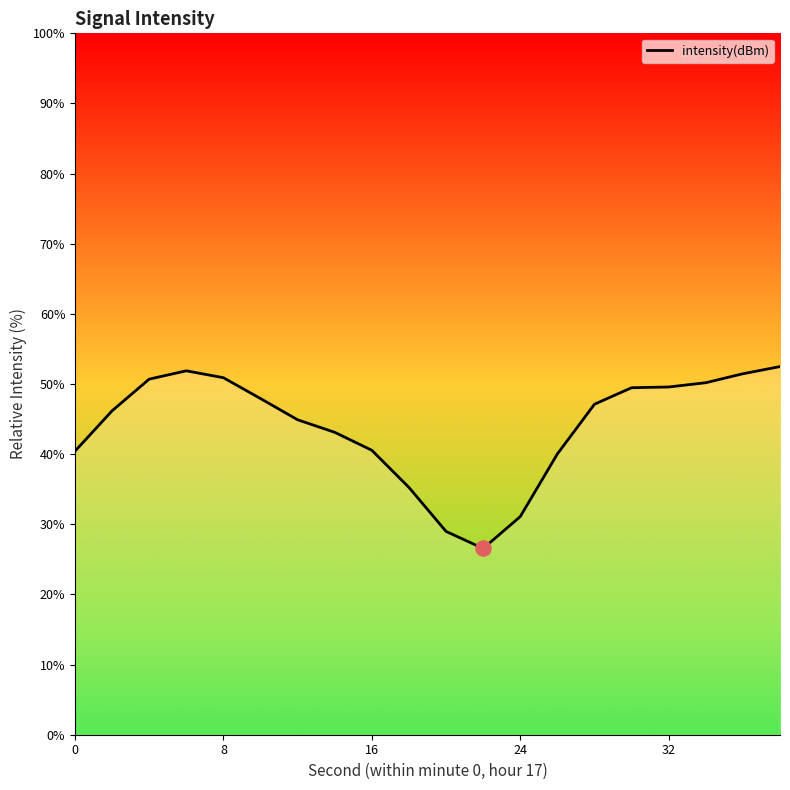

What is the difference between the maximum and minimum values?

25.9